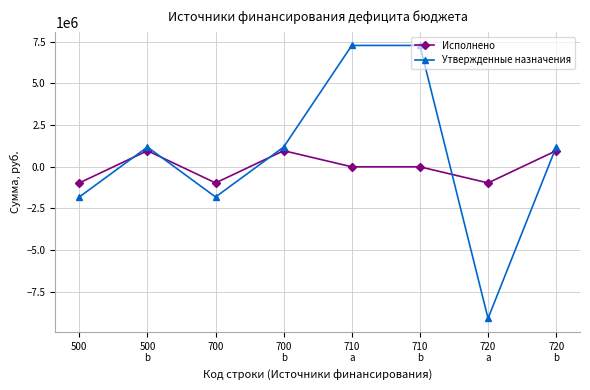

How many intersections are there between Утвержденные назначения and Исполнено?

5